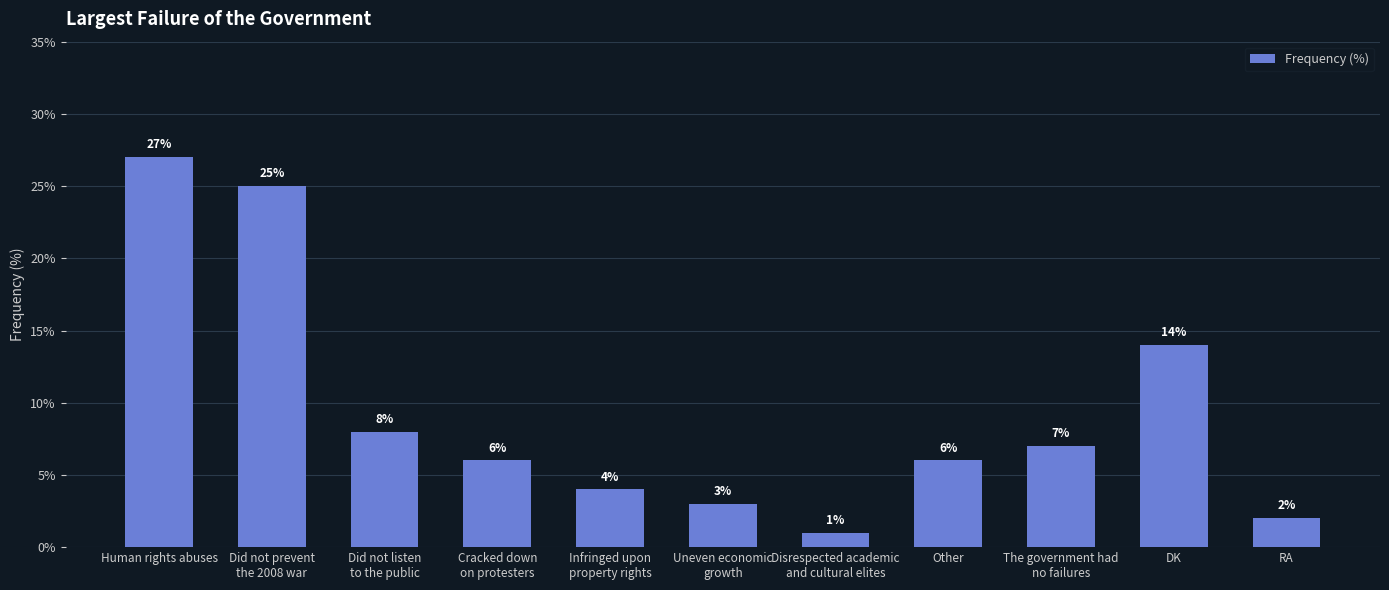

Which category has the highest value across all series?

Human rights abuses